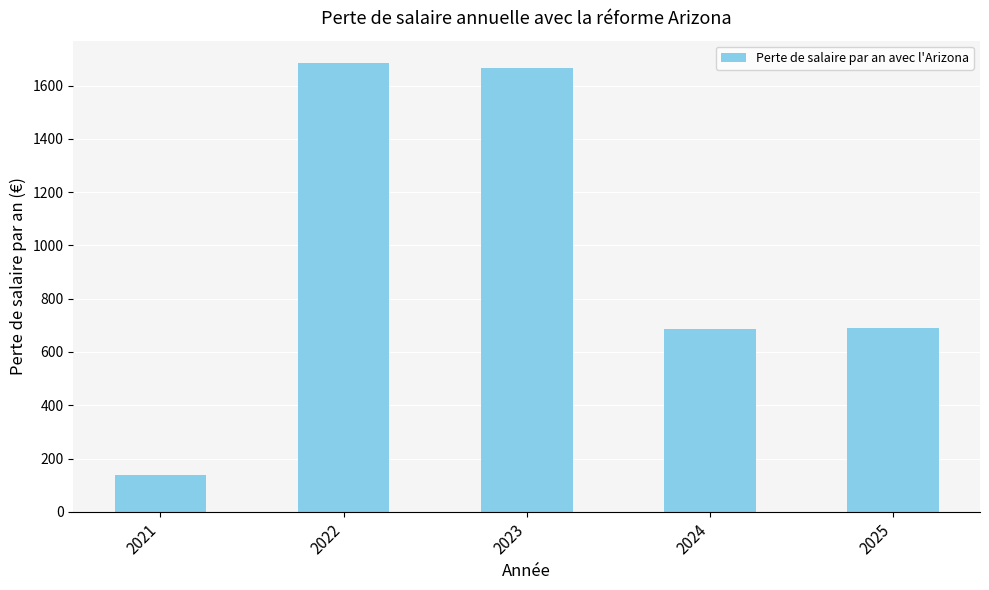

What is the value of the 1st bar from the left?

137.3